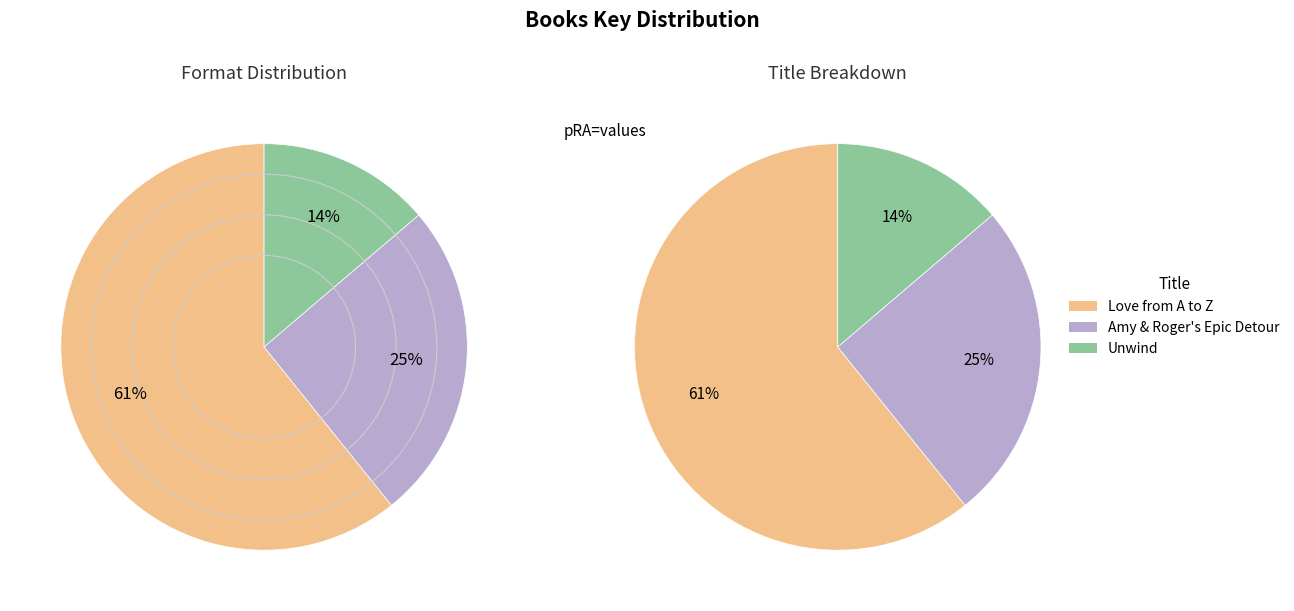

What percentage is NOT represented by Unwind?

86.2%